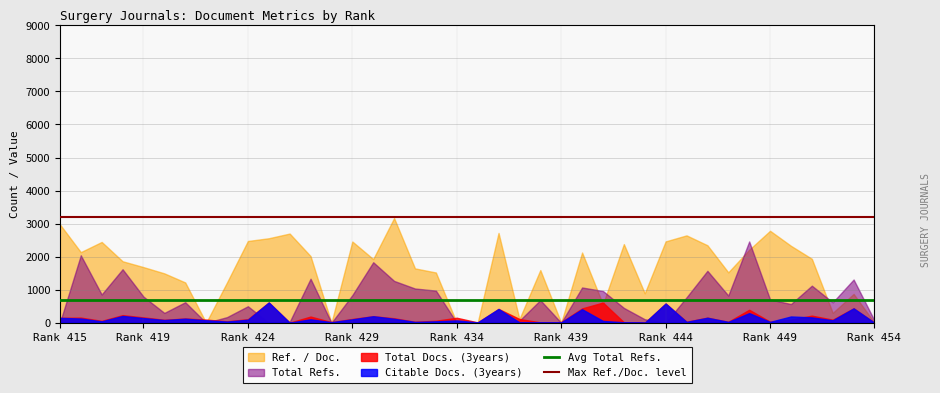

What is the greatest value displayed?

3168